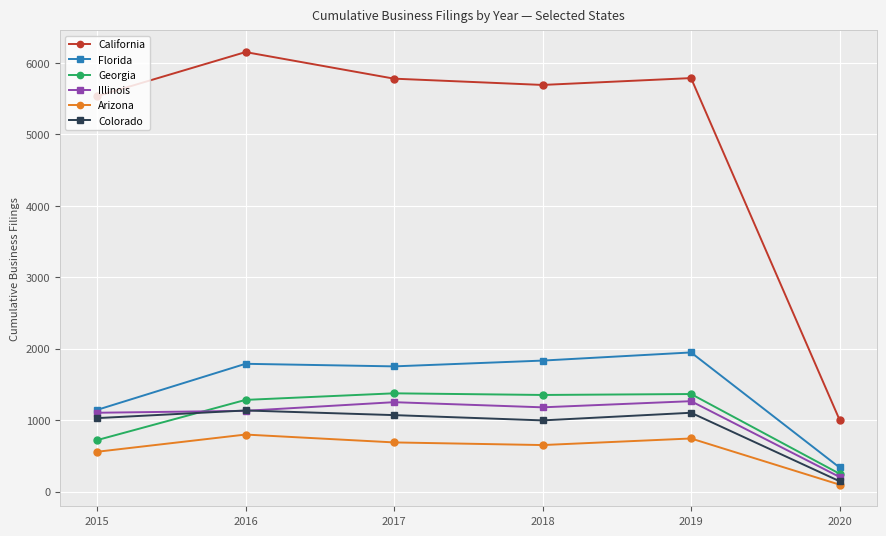

True or false: Arizona and Georgia cross at least once.

False